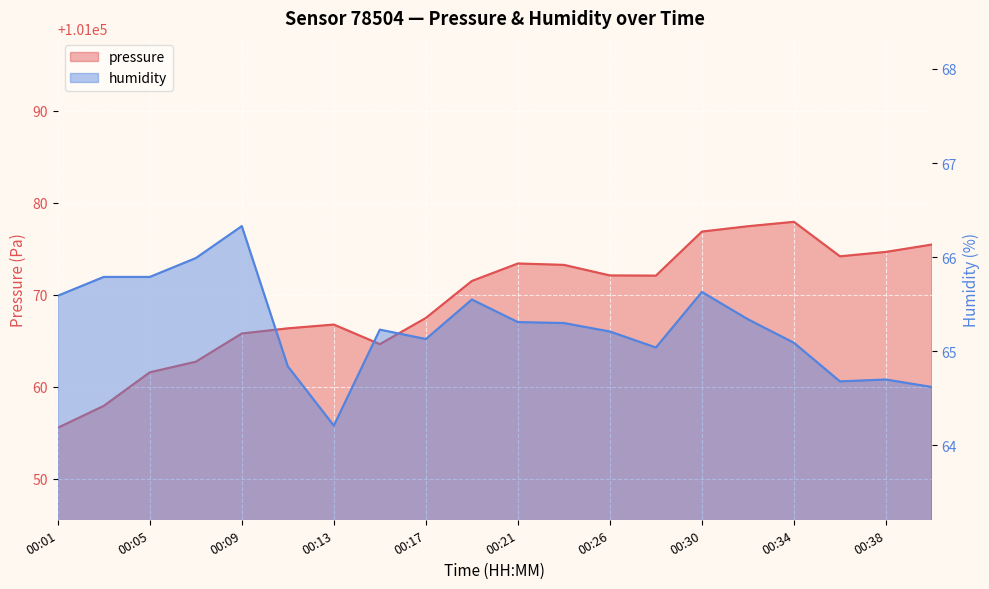

Reading right to left, list all the values displayed in this chart.

pressure: 101075.5	101074.7	101074.2	101077.9	101077.5	101076.9	101072.1	101072.1	101073.3	101073.4	101071.5	101067.5	101064.6	101066.8	101066.4	101065.8	101062.7	101061.6	101057.9	101055.6
humidity: 64.6	64.7	64.7	65.1	65.3	65.6	65.0	65.2	65.3	65.3	65.5	65.1	65.2	64.2	64.8	66.3	66.0	65.8	65.8	65.6